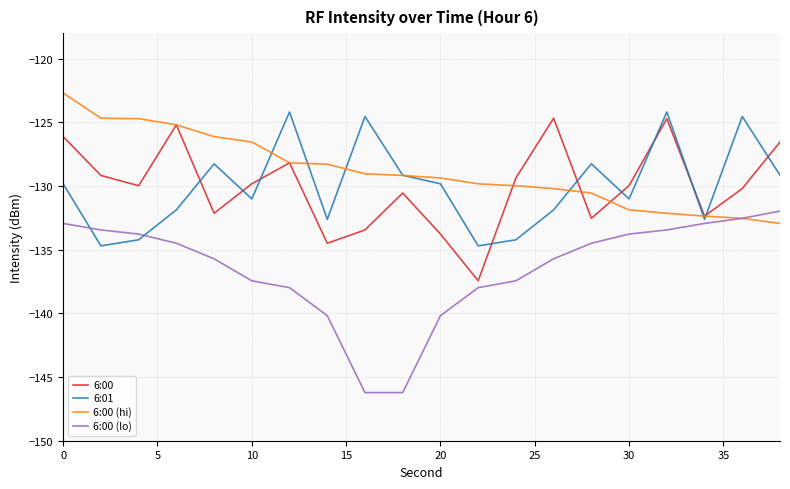

What is the maximum value for 6:00 (hi)?

-122.7